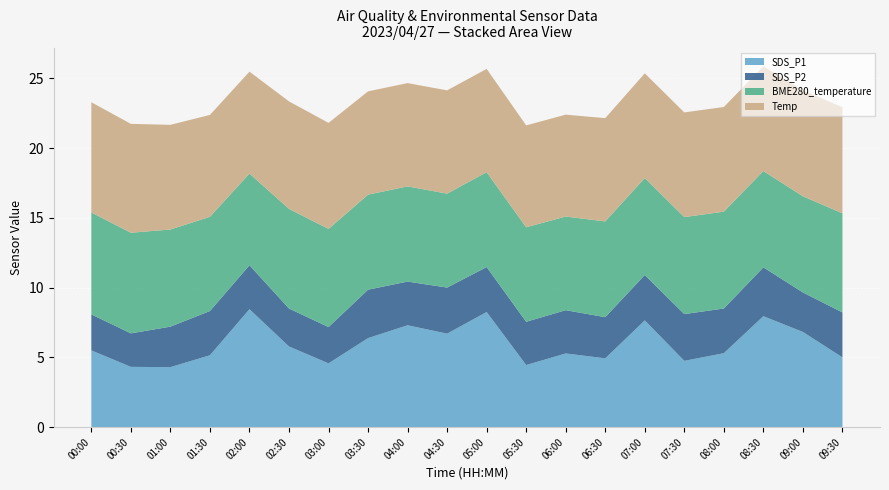

Reading left to right, transcribe all the data shown in this chart.

SDS_P1: 00:00=5.5	00:30=4.3	01:00=4.3	01:30=5.2	02:00=8.4	02:30=5.8	03:00=4.6	03:30=6.4	04:00=7.3	04:30=6.7	05:00=8.2	05:30=4.5	06:00=5.3	06:30=4.9	07:00=7.7	07:30=4.8	08:00=5.3	08:30=8.0	09:00=6.8	09:30=5.0
SDS_P2: 00:00=2.6	00:30=2.4	01:00=2.9	01:30=3.2	02:00=3.1	02:30=2.7	03:00=2.6	03:30=3.5	04:00=3.1	04:30=3.3	05:00=3.2	05:30=3.1	06:00=3.1	06:30=3.0	07:00=3.2	07:30=3.4	08:00=3.2	08:30=3.5	09:00=2.8	09:30=3.2
BME280_temperature: 00:00=7.3	00:30=7.2	01:00=7.0	01:30=6.8	02:00=6.6	02:30=7.1	03:00=7.0	03:30=6.8	04:00=6.8	04:30=6.7	05:00=6.8	05:30=6.8	06:00=6.7	06:30=6.9	07:00=7.0	07:30=7.0	08:00=6.9	08:30=6.9	09:00=6.9	09:30=7.1
Temp: 00:00=7.9	00:30=7.8	01:00=7.5	01:30=7.3	02:00=7.3	02:30=7.7	03:00=7.6	03:30=7.4	04:00=7.4	04:30=7.4	05:00=7.4	05:30=7.3	06:00=7.3	06:30=7.4	07:00=7.5	07:30=7.5	08:00=7.5	08:30=7.5	09:00=7.6	09:30=7.6